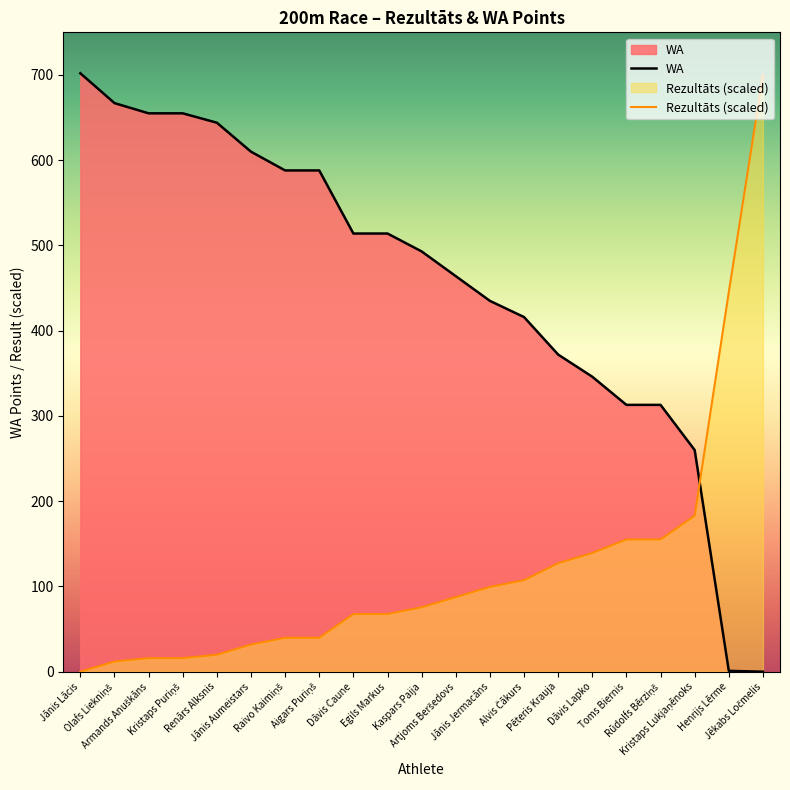

Where do WA and Rezultāts first cross each other?

Kristaps Lukjaņēnoks and Henrijs Lērme